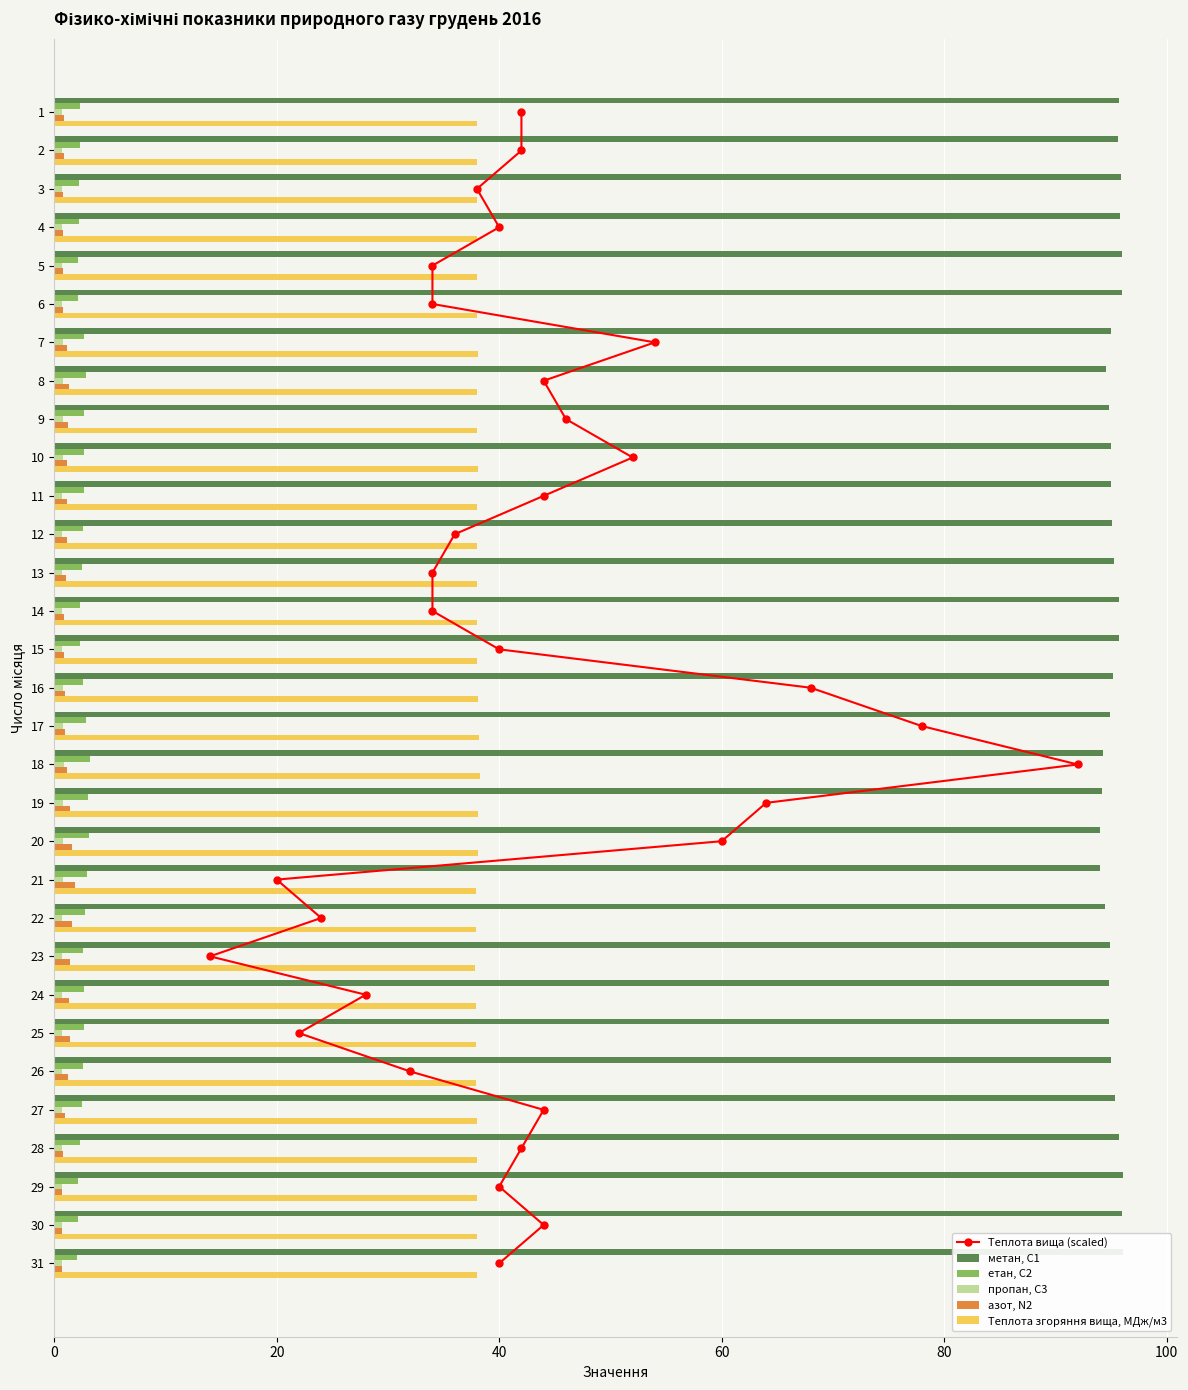

What is the difference between the maximum and minimum values in the азот, N2 series?

1.1